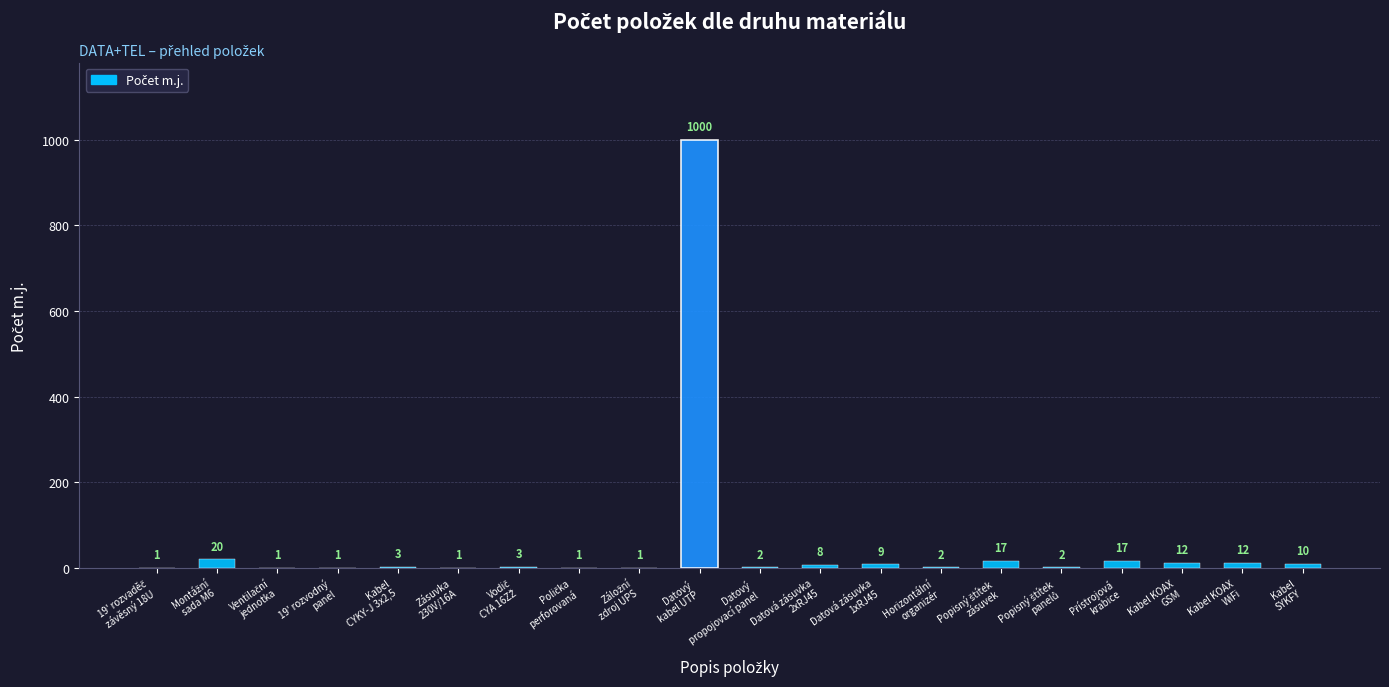

What is the average value?

56